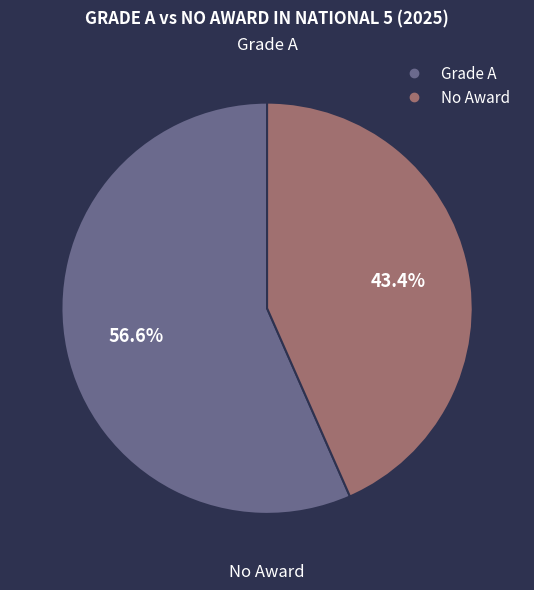

Is there a majority slice in this chart?

Yes